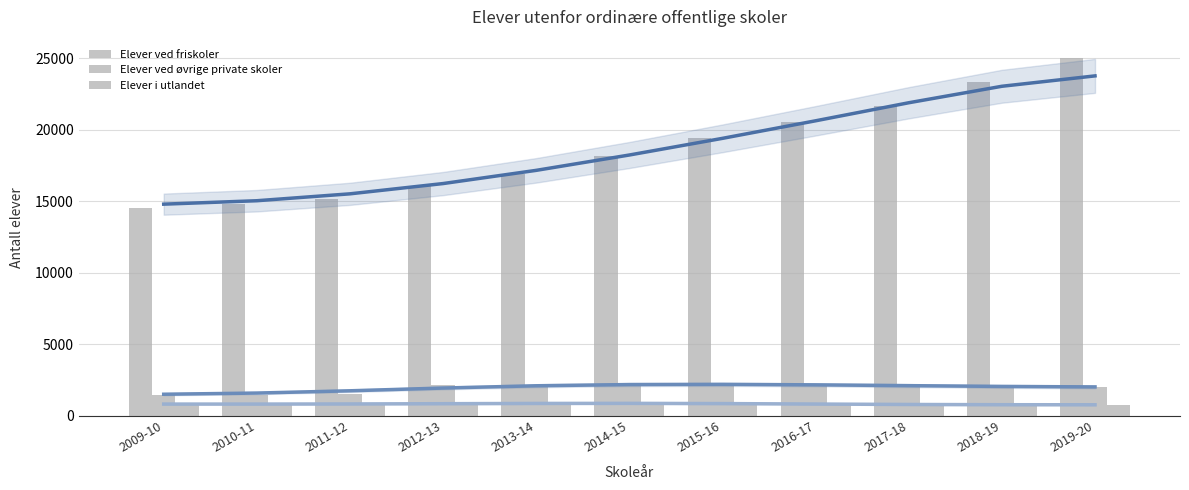

Which series has the largest total across all categories?

Elever ved friskoler